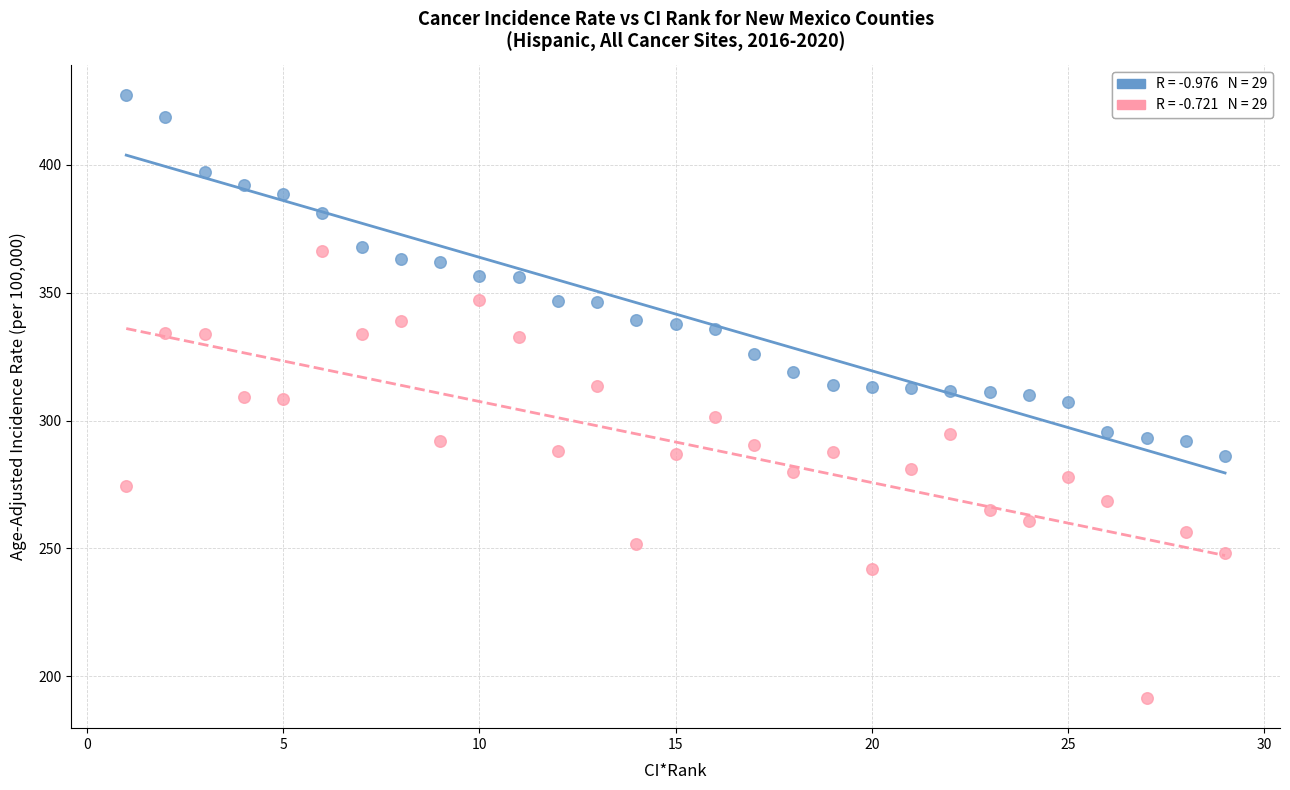

Across all data points, what is the range of Y values (max minus min)?

236.0